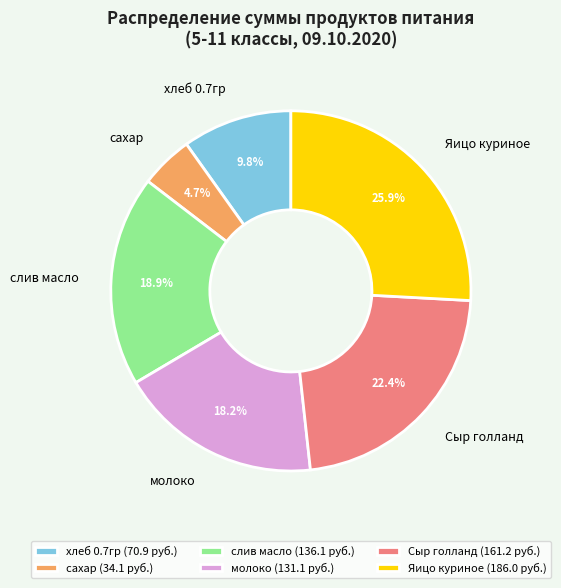

The Яицо куриное slice represents 26% of the pie. True or false?

True